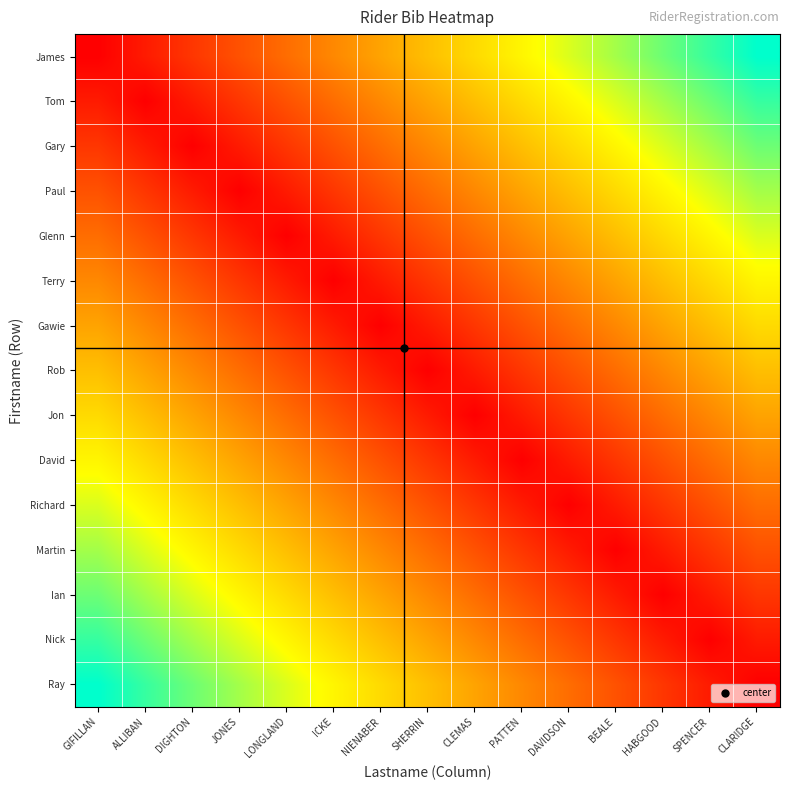

Reading left to right, transcribe all the data shown in this chart.

James: GIFILLAN=0.0	ALLIBAN=0.1	DIGHTON=0.1	JONES=0.2	LONGLAND=0.3	ICKE=0.4	NIENABER=0.4	SHERRIN=0.5	CLEMAS=0.6	PATTEN=0.6	DAVIDSON=0.7	BEALE=0.8	HABGOOD=0.9	SPENCER=0.9	CLARIDGE=1.0
Tom: GIFILLAN=0.1	ALLIBAN=0.0	DIGHTON=0.1	JONES=0.1	LONGLAND=0.2	ICKE=0.3	NIENABER=0.4	SHERRIN=0.4	CLEMAS=0.5	PATTEN=0.6	DAVIDSON=0.6	BEALE=0.7	HABGOOD=0.8	SPENCER=0.9	CLARIDGE=0.9
Gary: GIFILLAN=0.1	ALLIBAN=0.1	DIGHTON=0.0	JONES=0.1	LONGLAND=0.1	ICKE=0.2	NIENABER=0.3	SHERRIN=0.4	CLEMAS=0.4	PATTEN=0.5	DAVIDSON=0.6	BEALE=0.6	HABGOOD=0.7	SPENCER=0.8	CLARIDGE=0.9
Paul: GIFILLAN=0.2	ALLIBAN=0.1	DIGHTON=0.1	JONES=0.0	LONGLAND=0.1	ICKE=0.1	NIENABER=0.2	SHERRIN=0.3	CLEMAS=0.4	PATTEN=0.4	DAVIDSON=0.5	BEALE=0.6	HABGOOD=0.6	SPENCER=0.7	CLARIDGE=0.8
Glenn: GIFILLAN=0.3	ALLIBAN=0.2	DIGHTON=0.1	JONES=0.1	LONGLAND=0.0	ICKE=0.1	NIENABER=0.1	SHERRIN=0.2	CLEMAS=0.3	PATTEN=0.4	DAVIDSON=0.4	BEALE=0.5	HABGOOD=0.6	SPENCER=0.6	CLARIDGE=0.7
Terry: GIFILLAN=0.4	ALLIBAN=0.3	DIGHTON=0.2	JONES=0.1	LONGLAND=0.1	ICKE=0.0	NIENABER=0.1	SHERRIN=0.1	CLEMAS=0.2	PATTEN=0.3	DAVIDSON=0.4	BEALE=0.4	HABGOOD=0.5	SPENCER=0.6	CLARIDGE=0.6
Gawie: GIFILLAN=0.4	ALLIBAN=0.4	DIGHTON=0.3	JONES=0.2	LONGLAND=0.1	ICKE=0.1	NIENABER=0.0	SHERRIN=0.1	CLEMAS=0.1	PATTEN=0.2	DAVIDSON=0.3	BEALE=0.4	HABGOOD=0.4	SPENCER=0.5	CLARIDGE=0.6
Rob: GIFILLAN=0.5	ALLIBAN=0.4	DIGHTON=0.4	JONES=0.3	LONGLAND=0.2	ICKE=0.1	NIENABER=0.1	SHERRIN=0.0	CLEMAS=0.1	PATTEN=0.1	DAVIDSON=0.2	BEALE=0.3	HABGOOD=0.4	SPENCER=0.4	CLARIDGE=0.5
Jon: GIFILLAN=0.6	ALLIBAN=0.5	DIGHTON=0.4	JONES=0.4	LONGLAND=0.3	ICKE=0.2	NIENABER=0.1	SHERRIN=0.1	CLEMAS=0.0	PATTEN=0.1	DAVIDSON=0.1	BEALE=0.2	HABGOOD=0.3	SPENCER=0.4	CLARIDGE=0.4
David: GIFILLAN=0.6	ALLIBAN=0.6	DIGHTON=0.5	JONES=0.4	LONGLAND=0.4	ICKE=0.3	NIENABER=0.2	SHERRIN=0.1	CLEMAS=0.1	PATTEN=0.0	DAVIDSON=0.1	BEALE=0.1	HABGOOD=0.2	SPENCER=0.3	CLARIDGE=0.4
Richard: GIFILLAN=0.7	ALLIBAN=0.6	DIGHTON=0.6	JONES=0.5	LONGLAND=0.4	ICKE=0.4	NIENABER=0.3	SHERRIN=0.2	CLEMAS=0.1	PATTEN=0.1	DAVIDSON=0.0	BEALE=0.1	HABGOOD=0.1	SPENCER=0.2	CLARIDGE=0.3
Martin: GIFILLAN=0.8	ALLIBAN=0.7	DIGHTON=0.6	JONES=0.6	LONGLAND=0.5	ICKE=0.4	NIENABER=0.4	SHERRIN=0.3	CLEMAS=0.2	PATTEN=0.1	DAVIDSON=0.1	BEALE=0.0	HABGOOD=0.1	SPENCER=0.1	CLARIDGE=0.2
Ian: GIFILLAN=0.9	ALLIBAN=0.8	DIGHTON=0.7	JONES=0.6	LONGLAND=0.6	ICKE=0.5	NIENABER=0.4	SHERRIN=0.4	CLEMAS=0.3	PATTEN=0.2	DAVIDSON=0.1	BEALE=0.1	HABGOOD=0.0	SPENCER=0.1	CLARIDGE=0.1
Nick: GIFILLAN=0.9	ALLIBAN=0.9	DIGHTON=0.8	JONES=0.7	LONGLAND=0.6	ICKE=0.6	NIENABER=0.5	SHERRIN=0.4	CLEMAS=0.4	PATTEN=0.3	DAVIDSON=0.2	BEALE=0.1	HABGOOD=0.1	SPENCER=0.0	CLARIDGE=0.1
Ray: GIFILLAN=1.0	ALLIBAN=0.9	DIGHTON=0.9	JONES=0.8	LONGLAND=0.7	ICKE=0.6	NIENABER=0.6	SHERRIN=0.5	CLEMAS=0.4	PATTEN=0.4	DAVIDSON=0.3	BEALE=0.2	HABGOOD=0.1	SPENCER=0.1	CLARIDGE=0.0